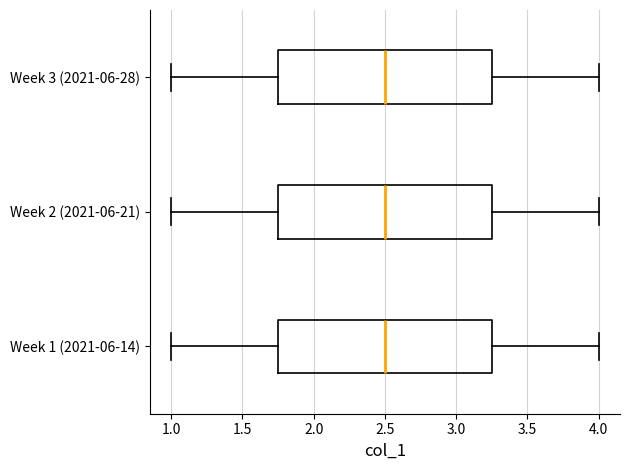

Reading bottom to top, transcribe this box plot: for each box, give where its median line is, the range the box spans, and where its two whiskers end, as read against the x-axis. The values are not printed on the chart, so give them approximately, as read against the axis.

Week 1 (2021-06-14): median 2.50, box 1.75 to 3.25, whiskers 1.00 to 4.00
Week 2 (2021-06-21): median 2.50, box 1.75 to 3.25, whiskers 1.00 to 4.00
Week 3 (2021-06-28): median 2.50, box 1.75 to 3.25, whiskers 1.00 to 4.00